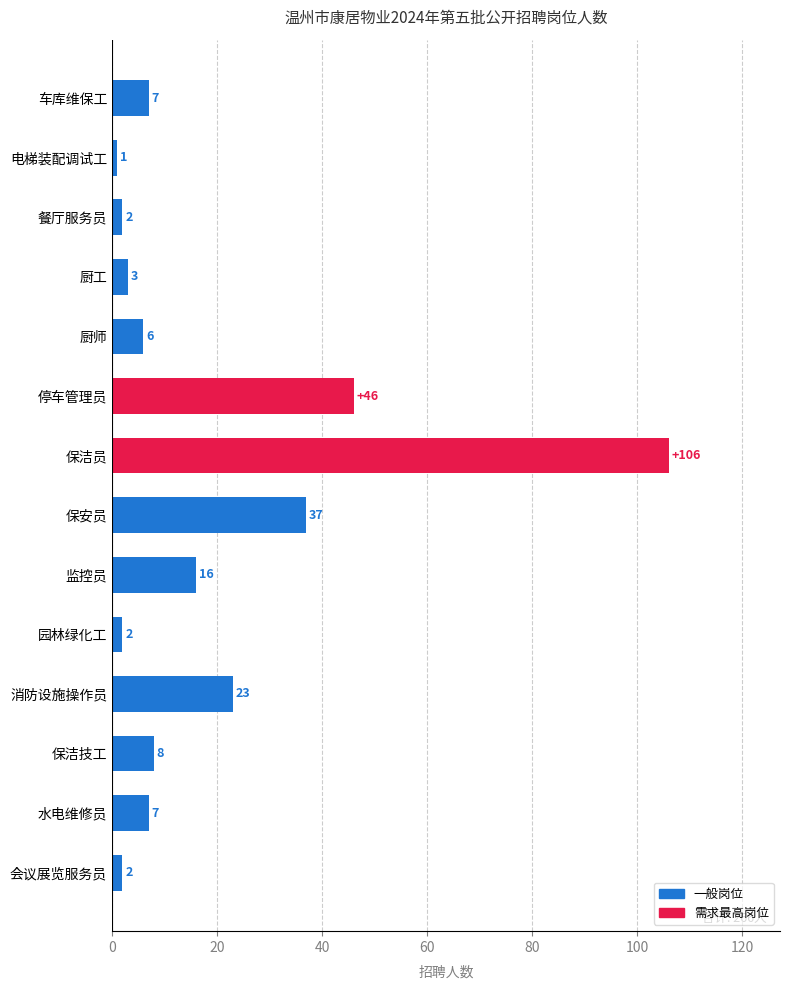

Reading bottom to top, transcribe all the data shown in this chart.

2	7	8	23	2	16	37	106	46	6	3	2	1	7